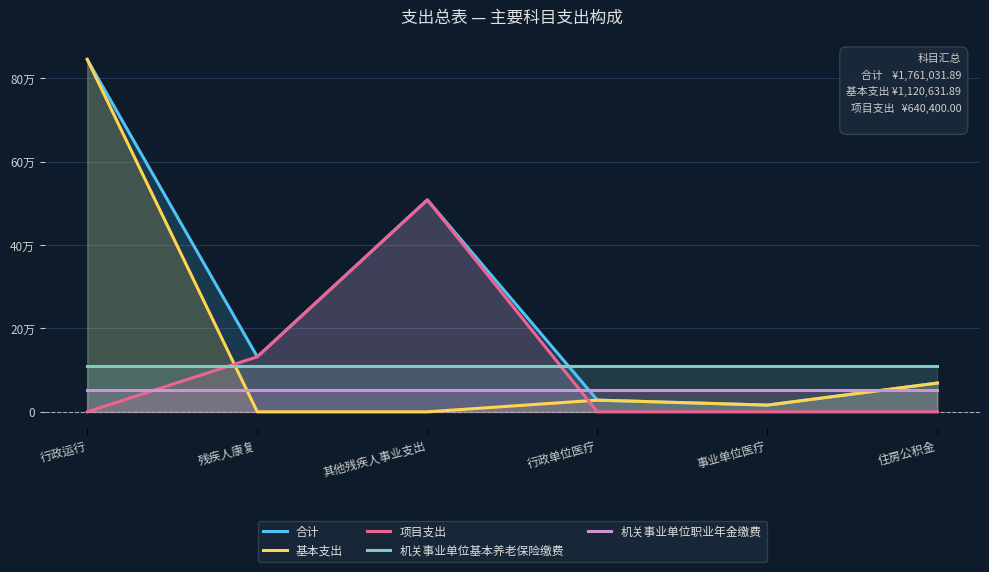

How many values in the 基本支出 series exceed 28047?

3